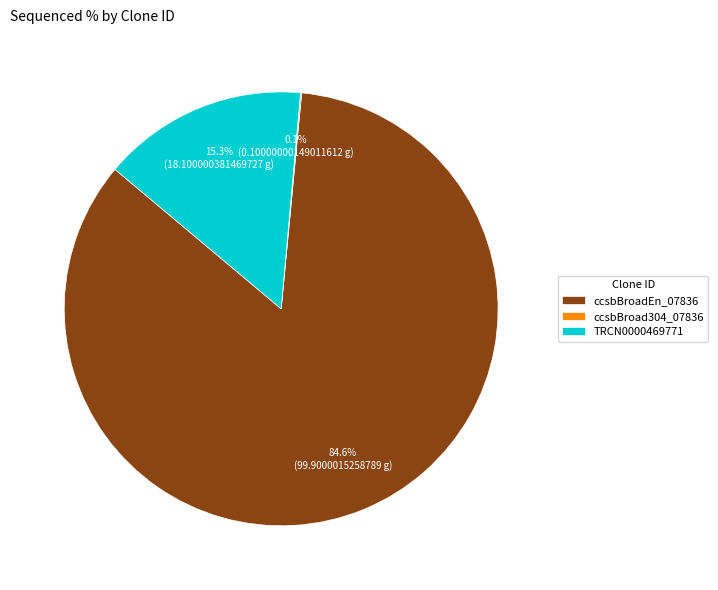

Which slice represents more than half of the pie?

ccsbBroadEn_07836